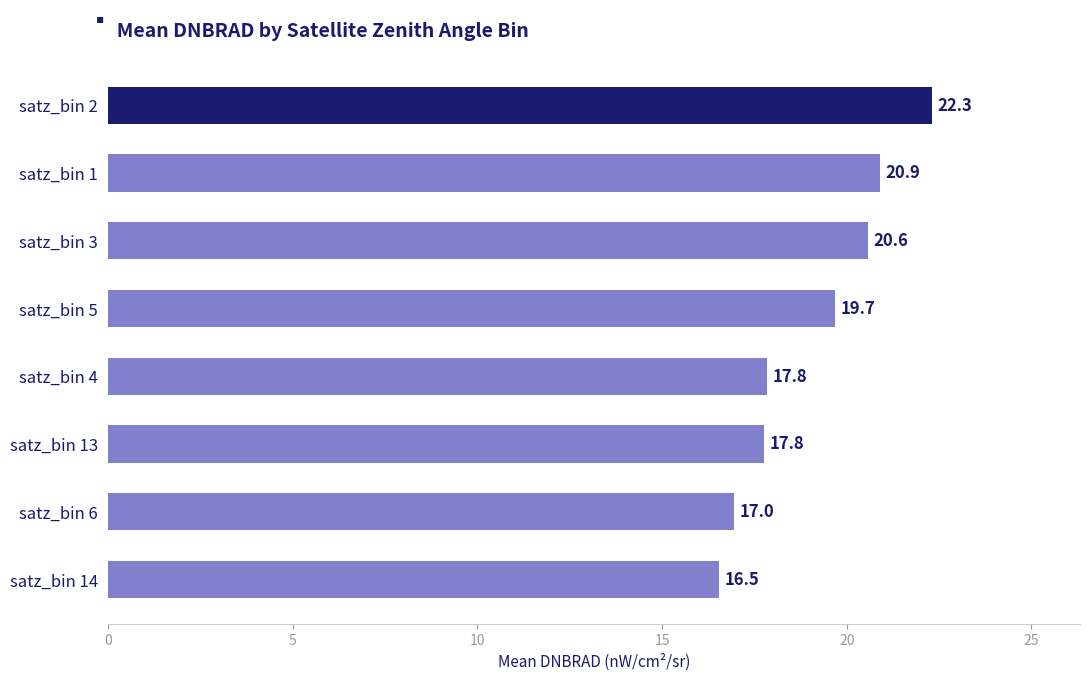

Count the number of categories in the chart.

8